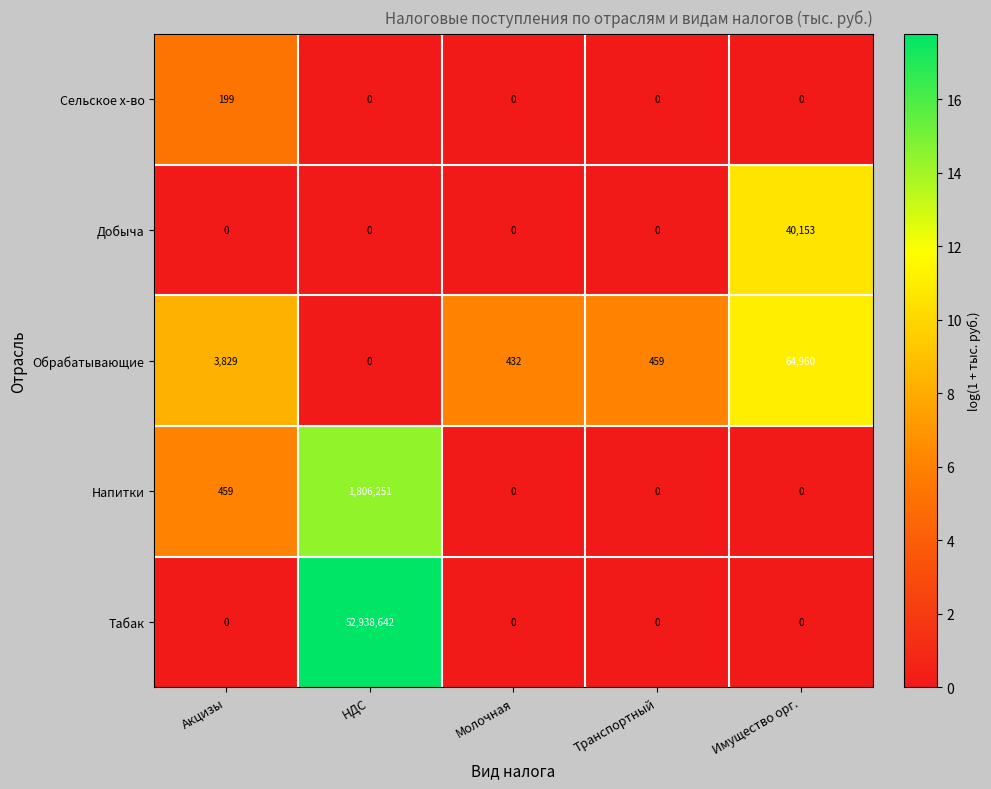

At how many categories does at least one series exceed 17?

5